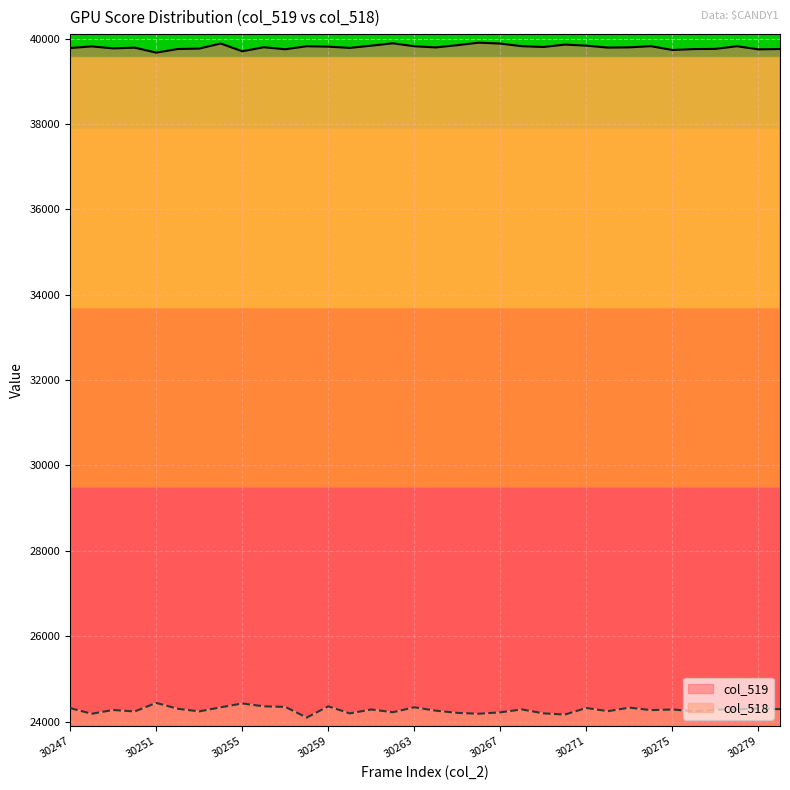

True or false: the data shows 39864 at 30270.

True